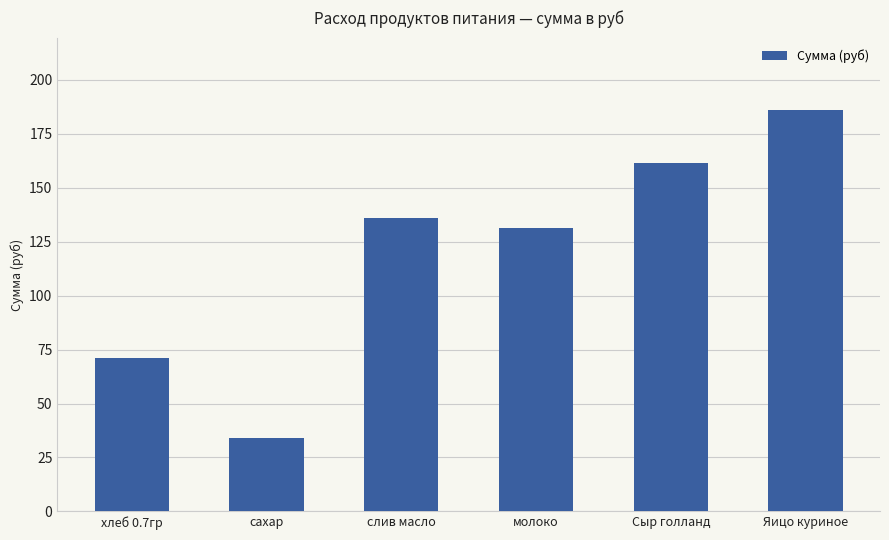

What is the label of the 3rd bar from the right?

молоко